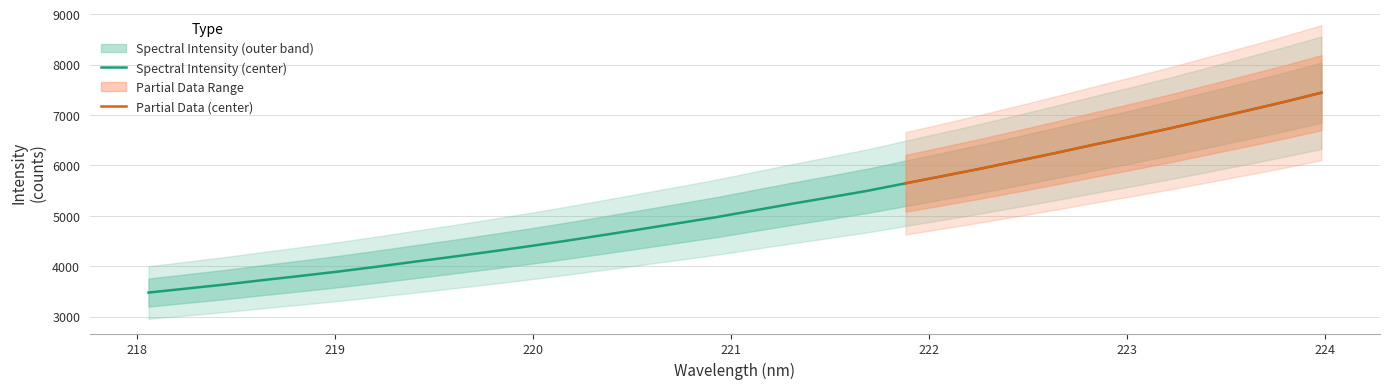

What is the lowest value of the Spectral Intensity (center) series?

3475.3